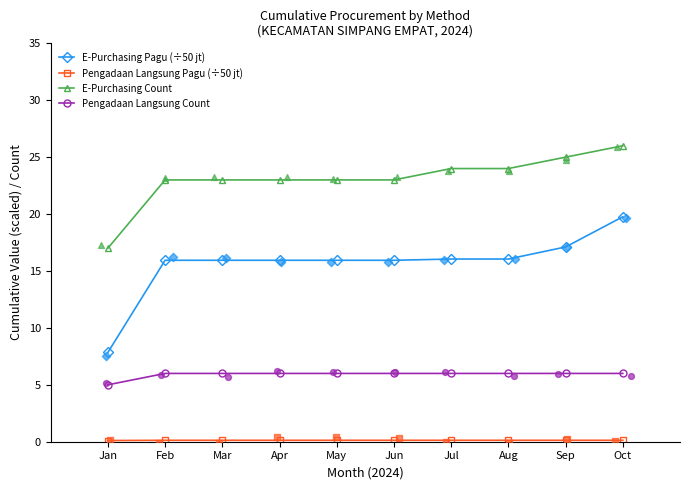

Which series has the largest Y range (max minus min)?

E-Purchasing Pagu (÷50 jt)